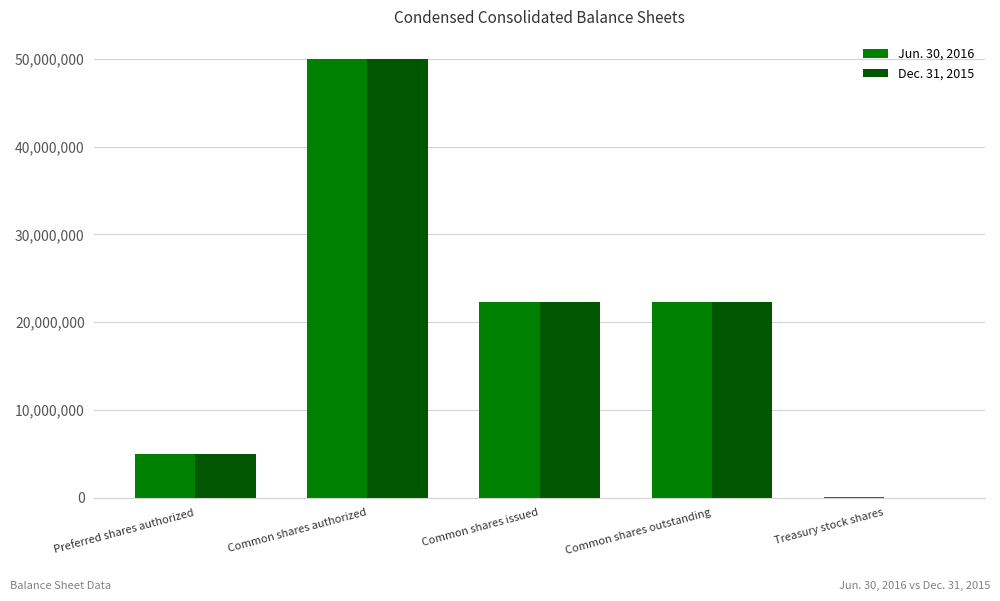

Does the chart contain stacked bars?

No